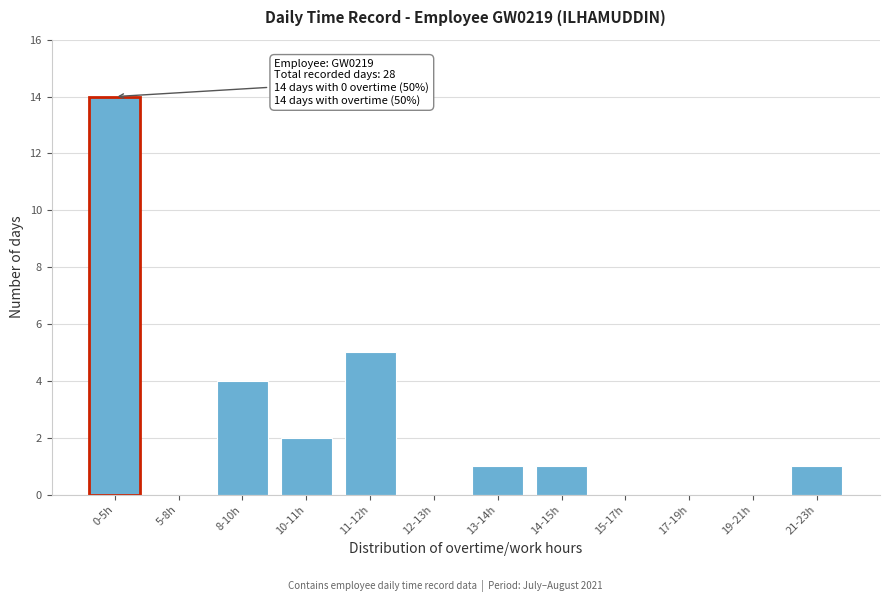

Reading left to right, what are all the values shown in this chart?

0-5h=14	5-8h=0	8-10h=4	10-11h=2	11-12h=5	12-13h=0	13-14h=1	14-15h=1	15-17h=0	17-19h=0	19-21h=0	21-23h=1